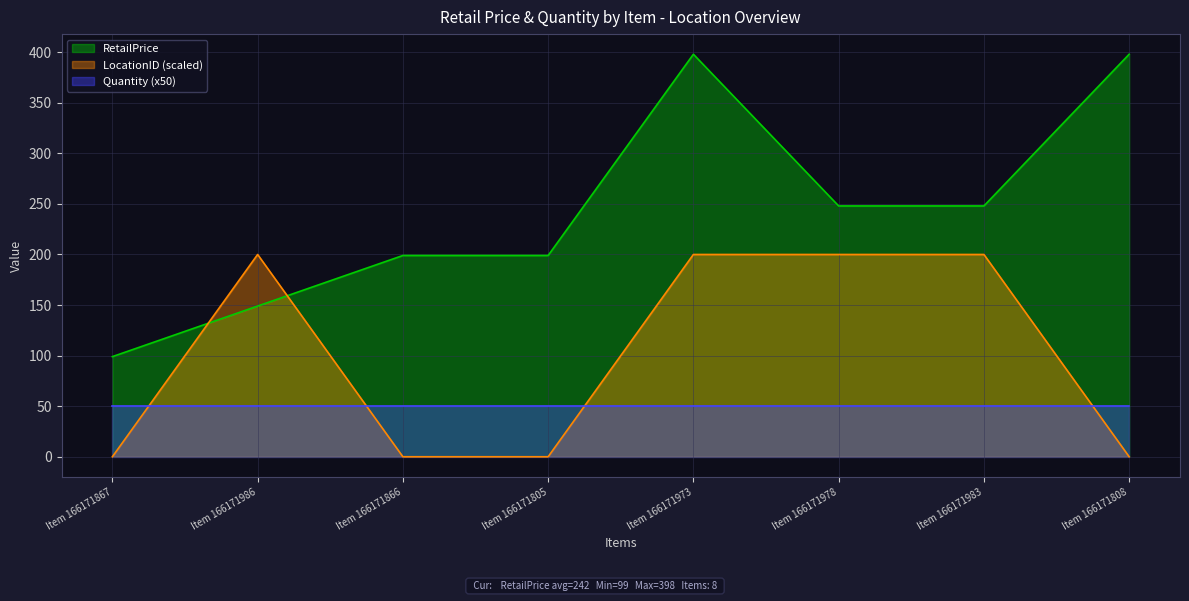

What is the total value across all series at Item 166171983?

498